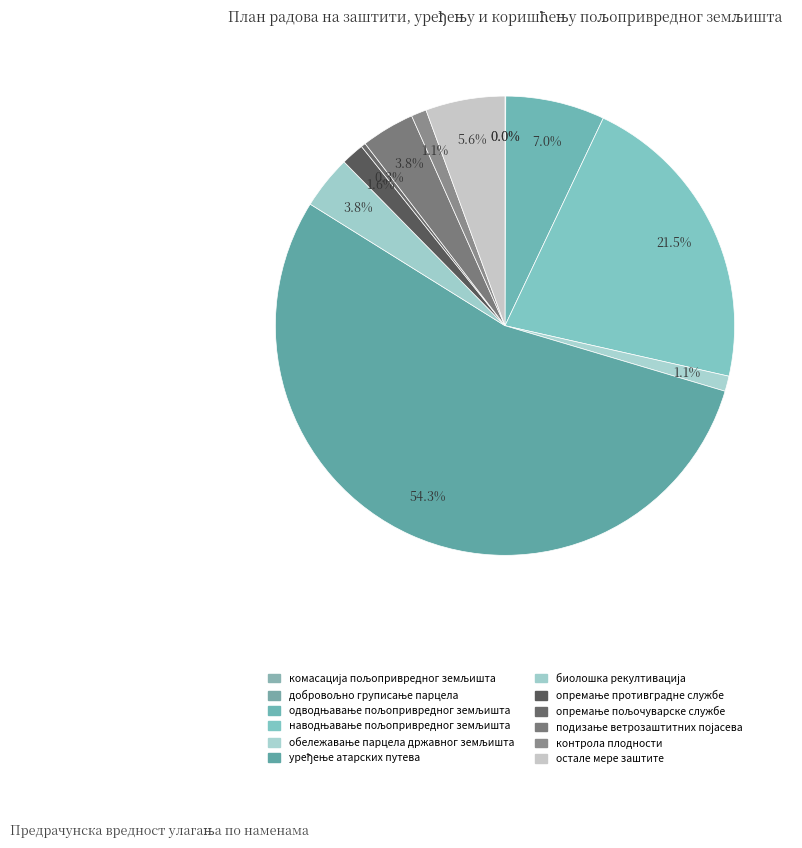

True or false: одводњавање пољопривредног земљишта accounts for 7% of the total.

True